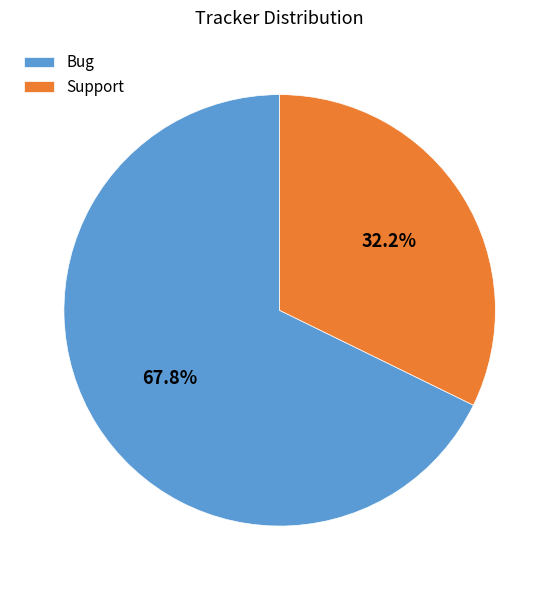

To the nearest percent, what is the difference between the largest and smallest slice percentages?

36%